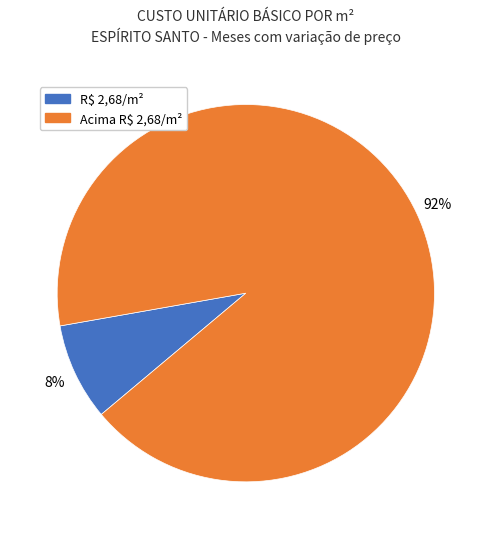

Count the number of slices in the pie.

2